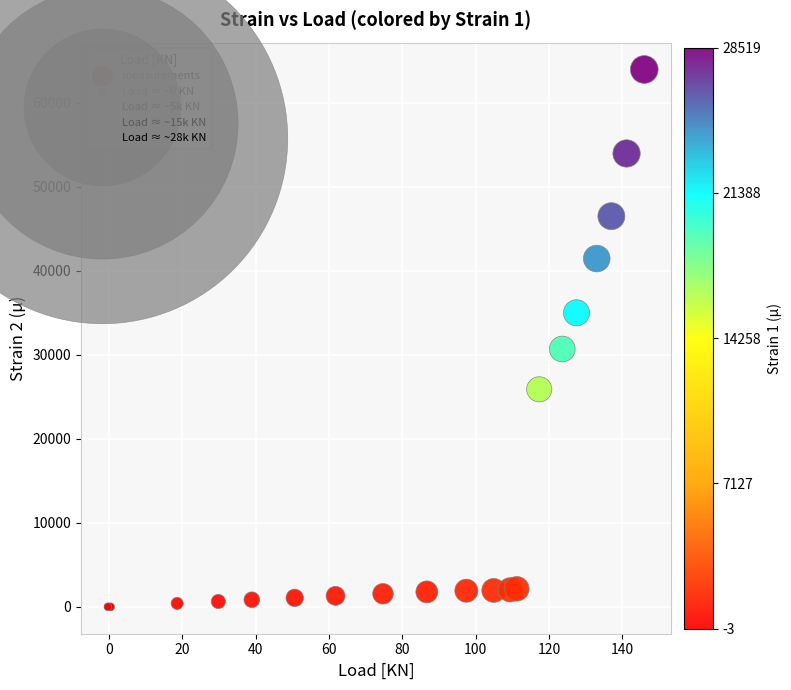

What Y value in the scatter plot is closest to 31971?

30683